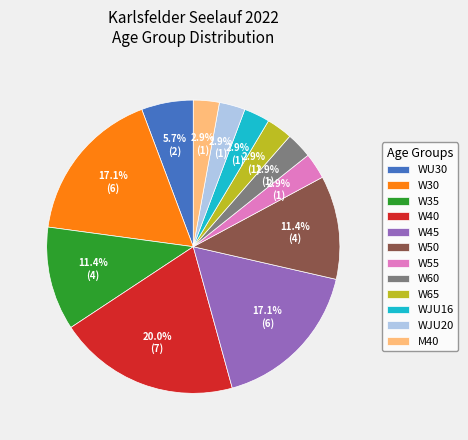

Does W55 account for over 50% of the chart?

No